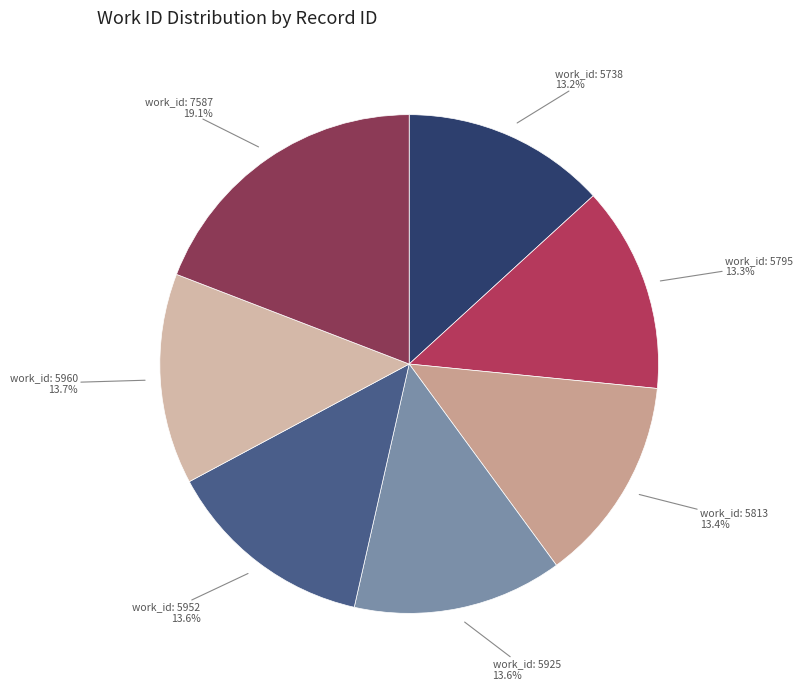

Which slice is the largest?

7587